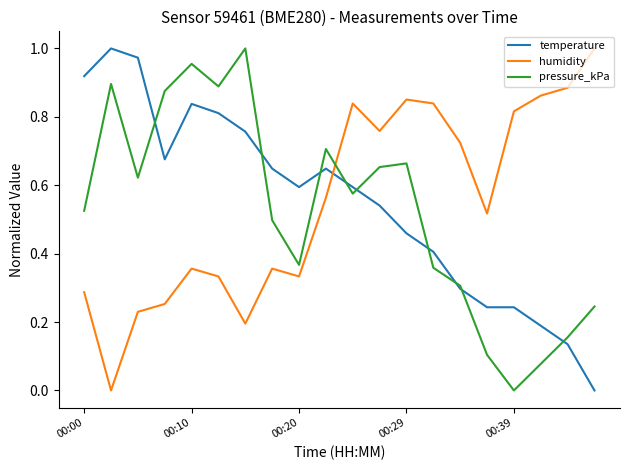

After their last crossing, which series has the higher values: humidity or temperature?

humidity